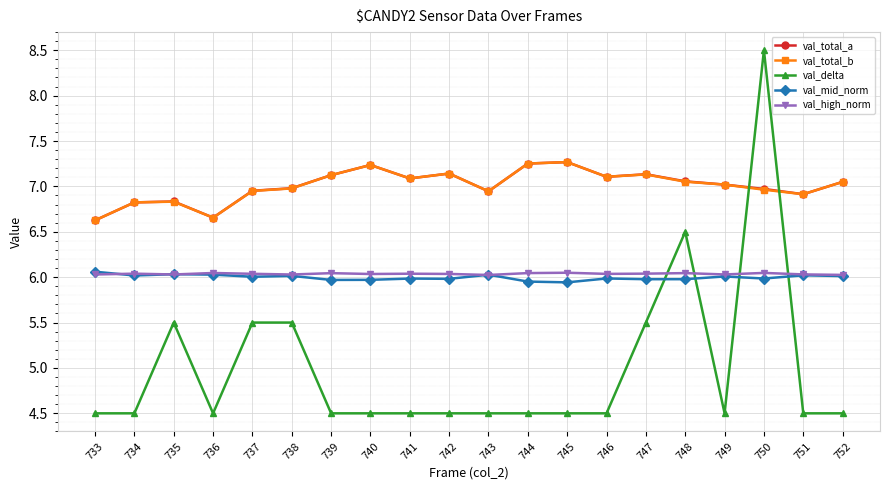

What is the total value across all series at 738?

31.5